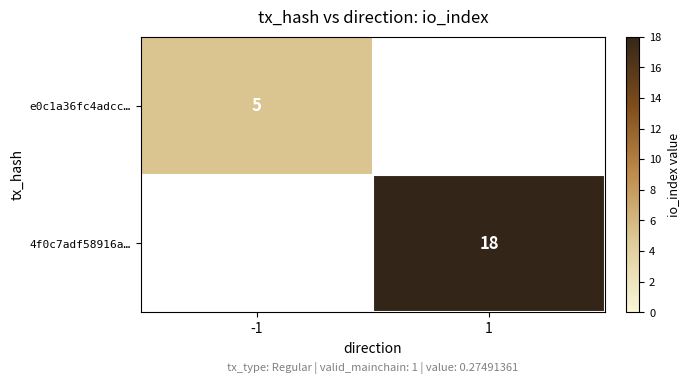

The e0c1a36fc4adcc… series shows 2.9 at -1. True or false?

False